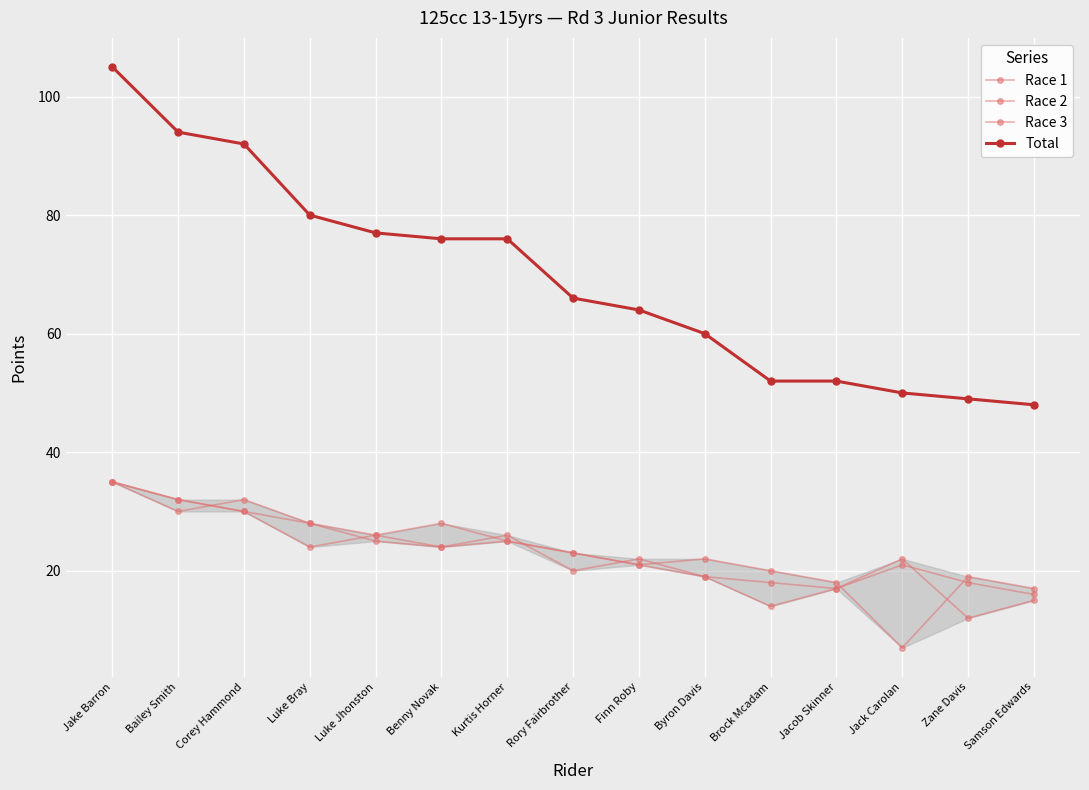

The Race 3 series shows 23 at Rory Fairbrother. True or false?

True